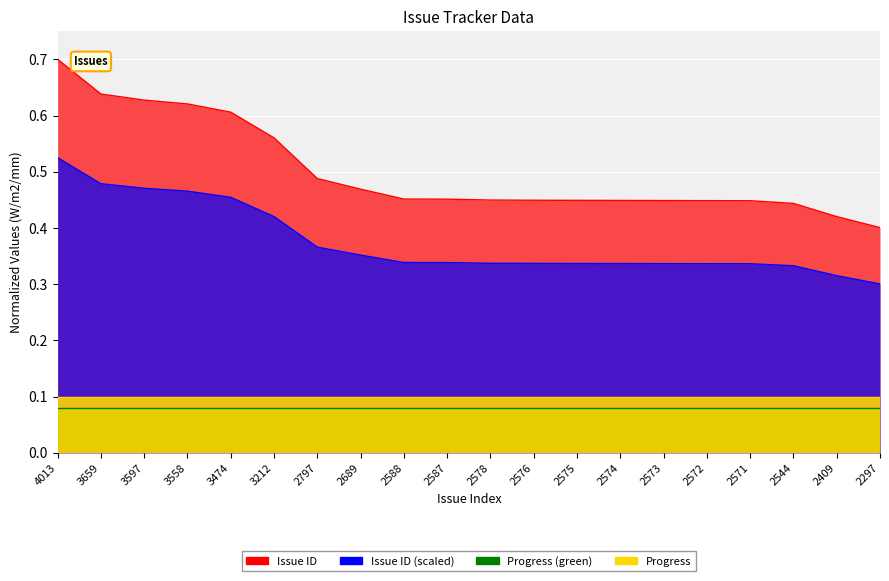

What is the average value?

0.5